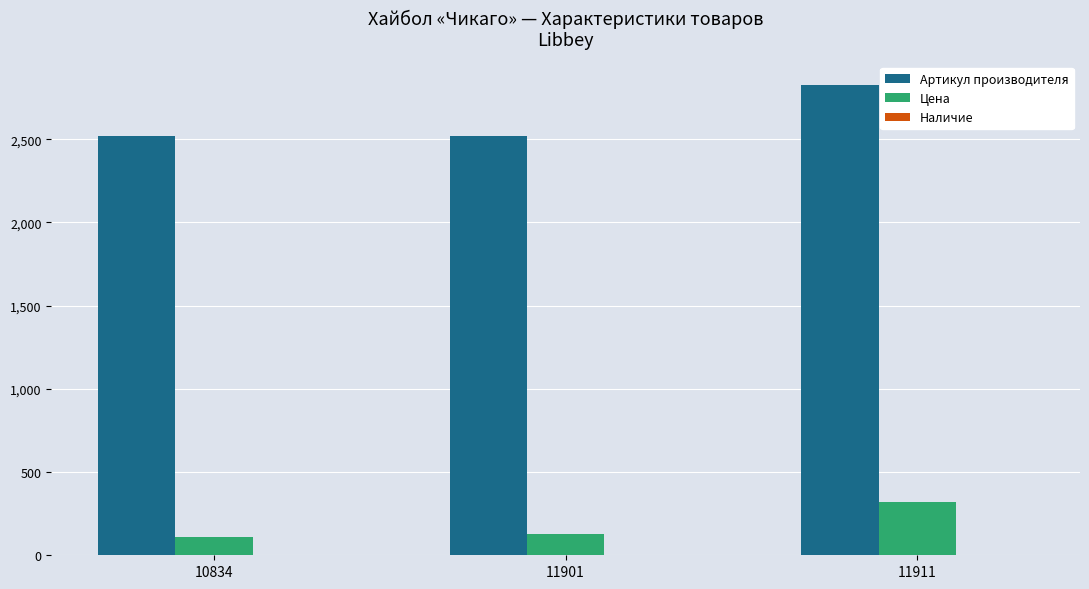

Where is Артикул производителя nearest to the value 2671?

10834